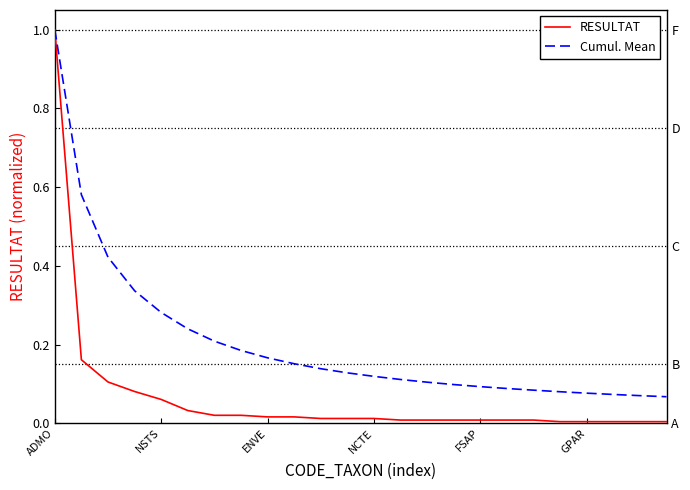

What are all the series names shown in the legend?

RESULTAT, Cumul. Mean